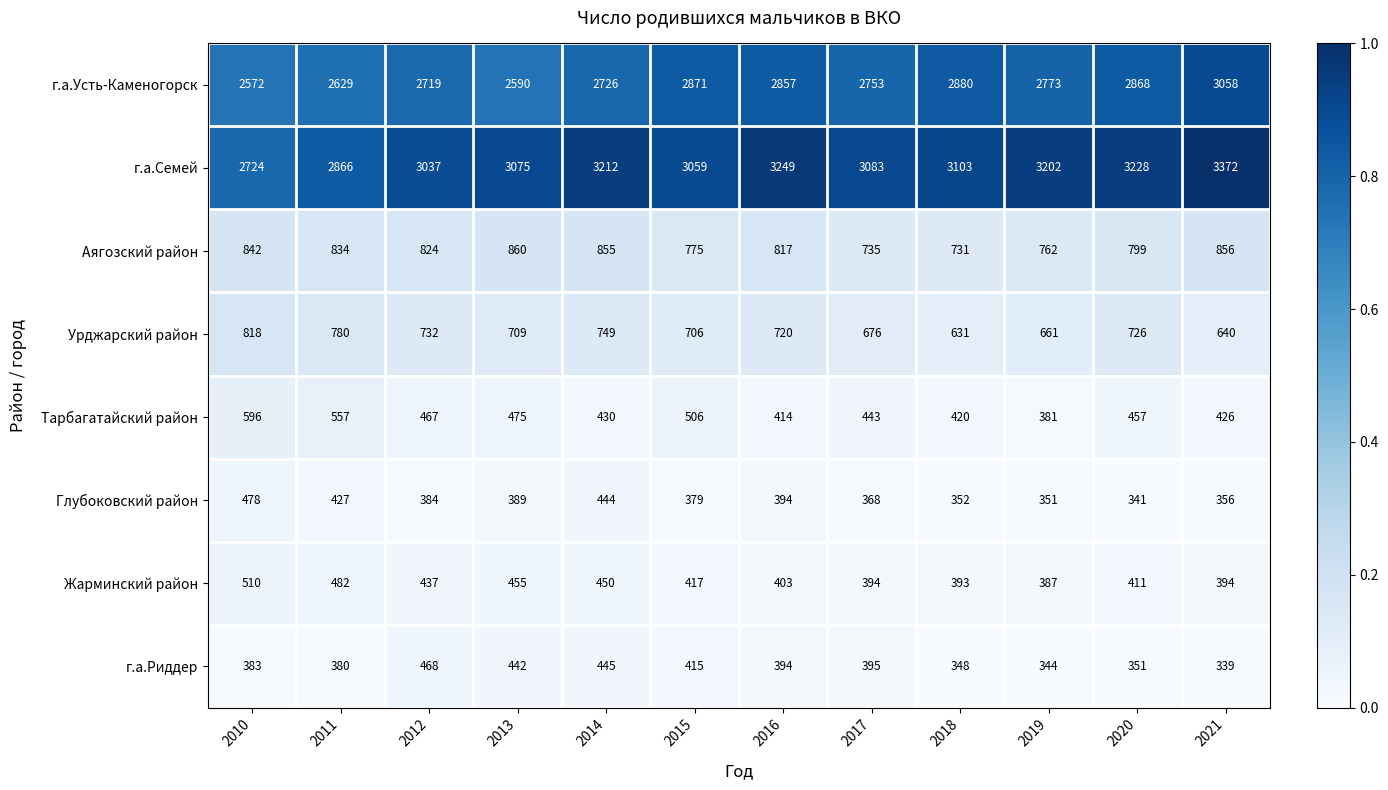

Where is г.а.Риддер nearest to the value 403?

2017